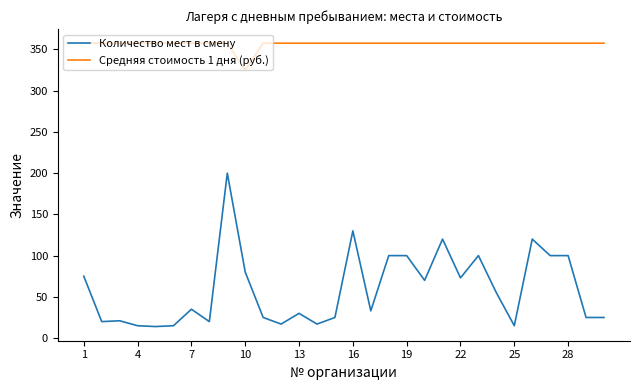

What is the difference between the maximum and minimum values in the Количество мест в смену series?

186.0